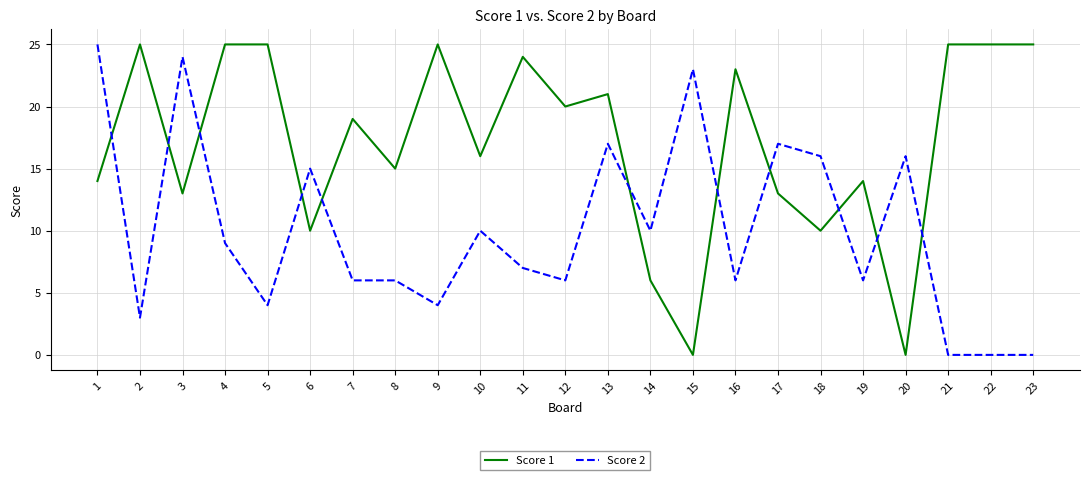

Is it true that Score 1 equals 25 at 2?

True